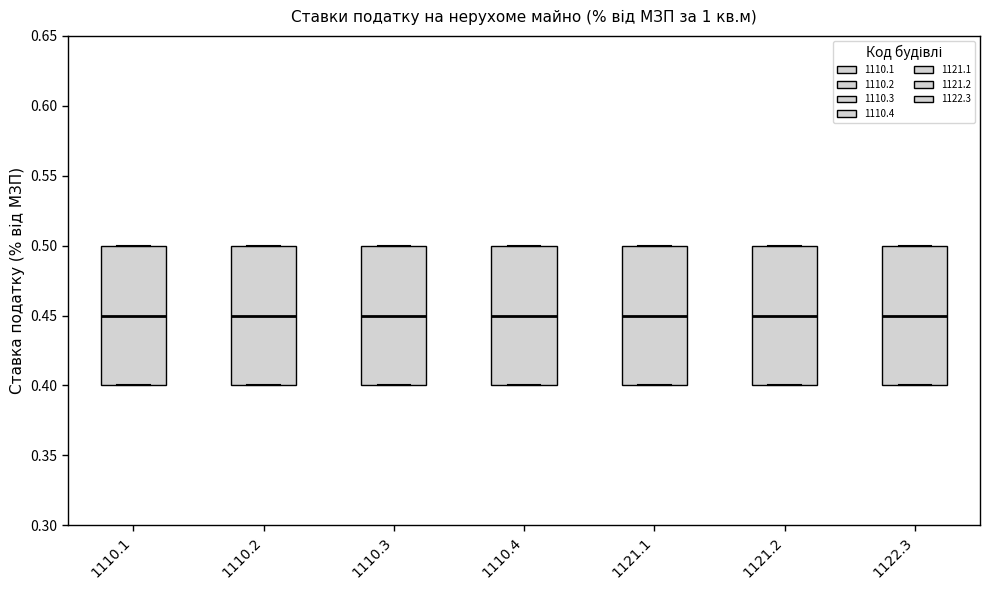

Reading left to right, read every box against the y-axis: the position of its median line, the range the box covers, and the ends of its whiskers. The values are not printed on the chart, so give them approximately, as read against the axis.

1110.1: median 0.45, box 0.40 to 0.50, whiskers 0.40 to 0.50
1110.2: median 0.45, box 0.40 to 0.50, whiskers 0.40 to 0.50
1110.3: median 0.45, box 0.40 to 0.50, whiskers 0.40 to 0.50
1110.4: median 0.45, box 0.40 to 0.50, whiskers 0.40 to 0.50
1121.1: median 0.45, box 0.40 to 0.50, whiskers 0.40 to 0.50
1121.2: median 0.45, box 0.40 to 0.50, whiskers 0.40 to 0.50
1122.3: median 0.45, box 0.40 to 0.50, whiskers 0.40 to 0.50